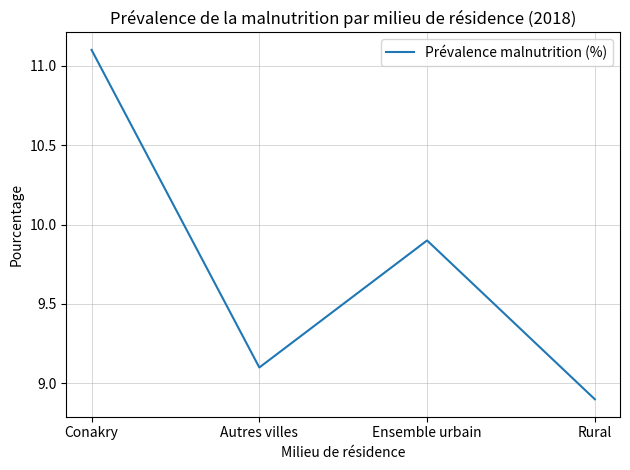

The chart shows a value of 9.1 at Autres villes. True or false?

True